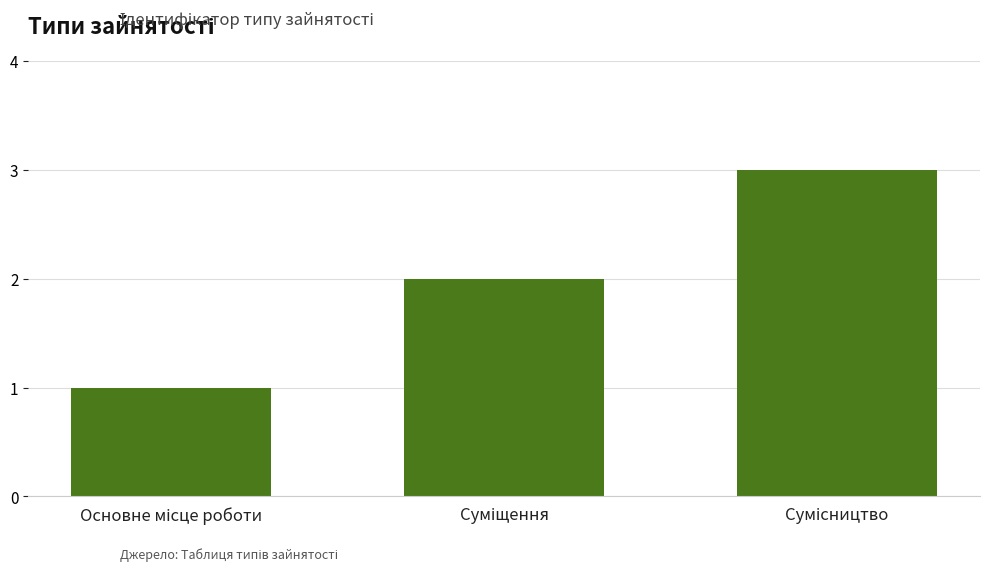

What is the greatest value displayed?

3